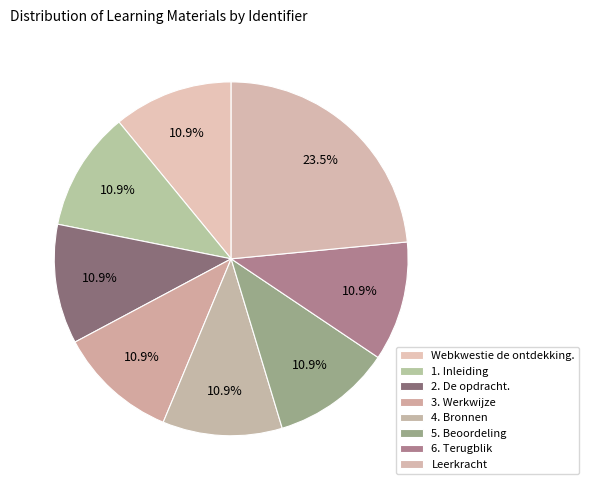

What is the largest slice in the pie chart?

Leerkracht